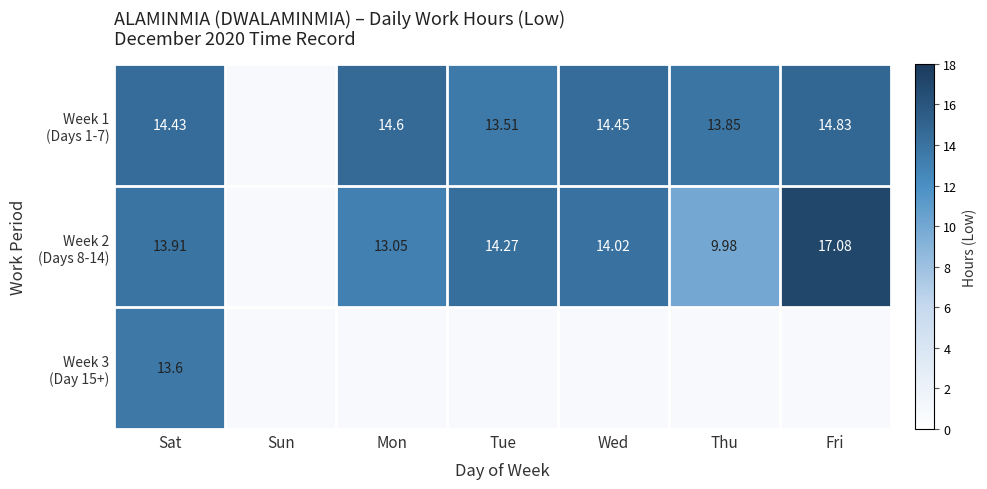

What is the maximum value for Week 3 (Day 15+)?

13.6